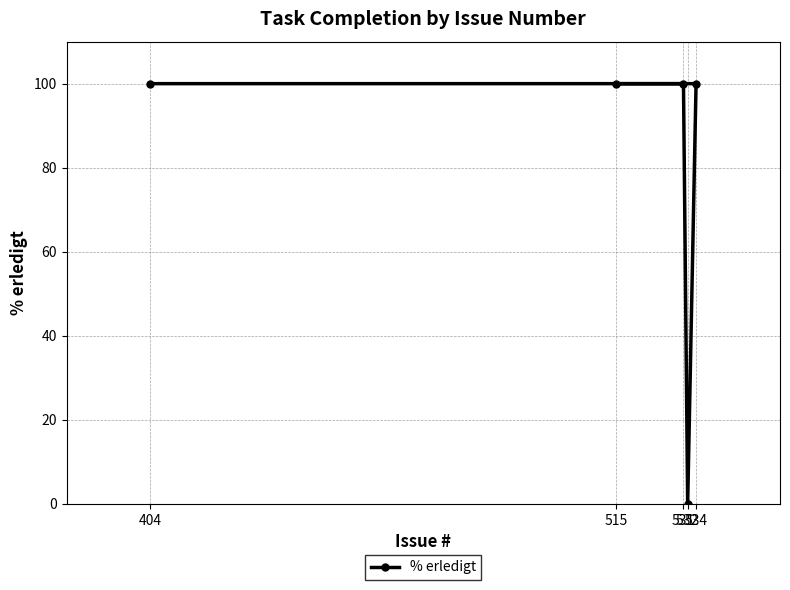

How many values are below 100?

1